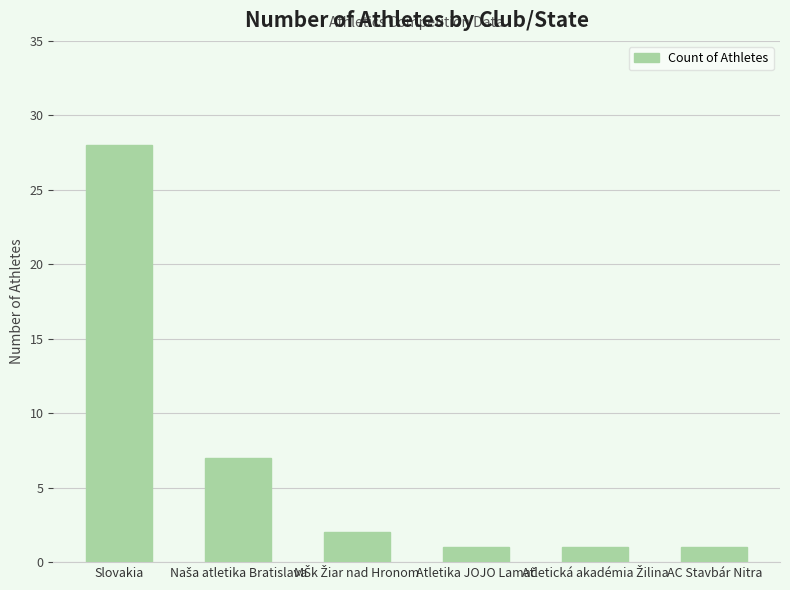

What is the sum of all values?

40